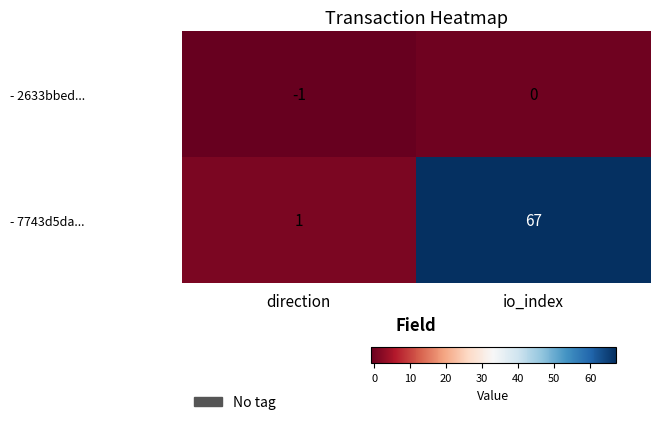

True or false: - 2633bbed... has a value of 0 at direction.

False